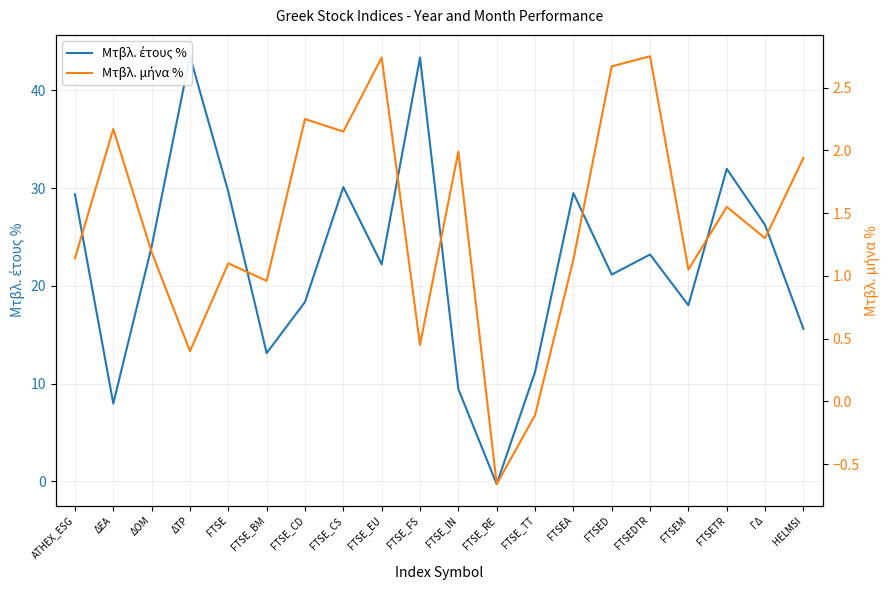

Where is the first local minimum for Μτβλ. μήνα %?

ΔΤΡ